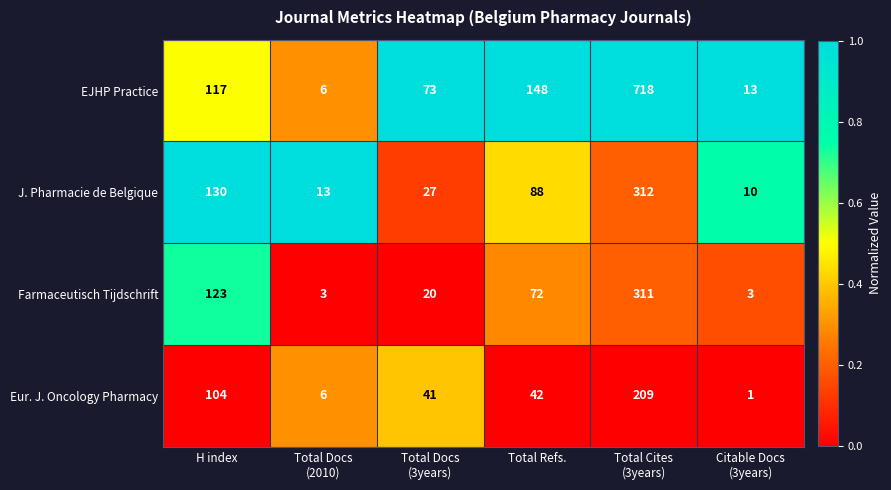

What is the maximum value shown in the chart?

718